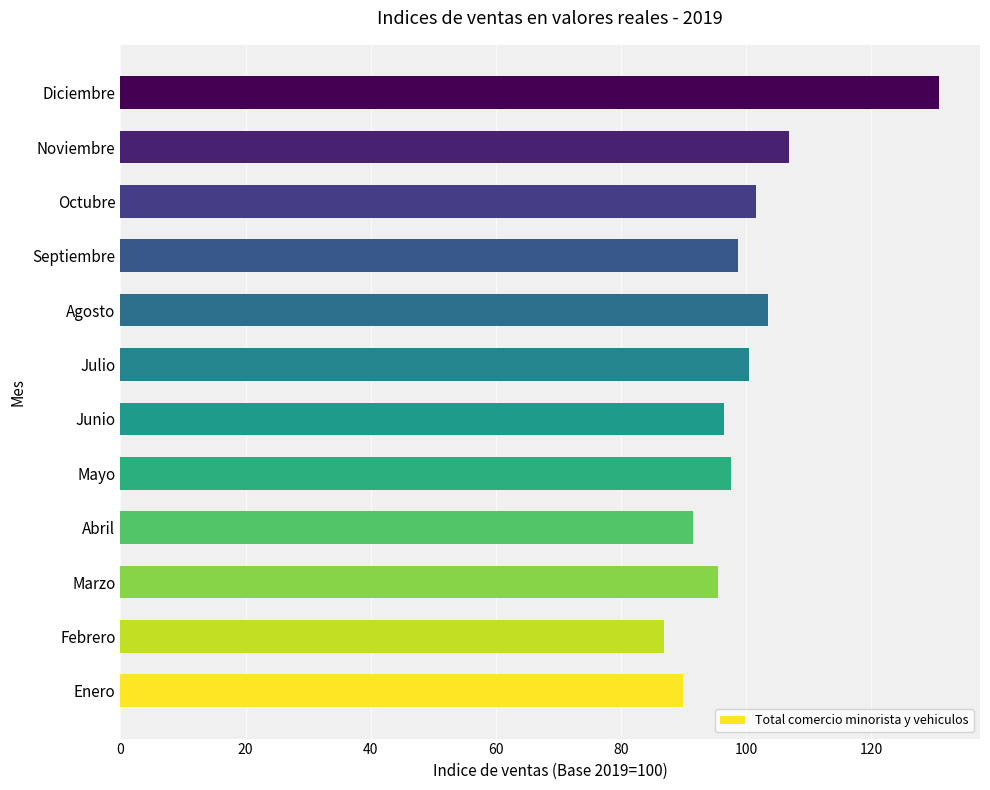

At which category does the chart reach its peak across all series?

Diciembre